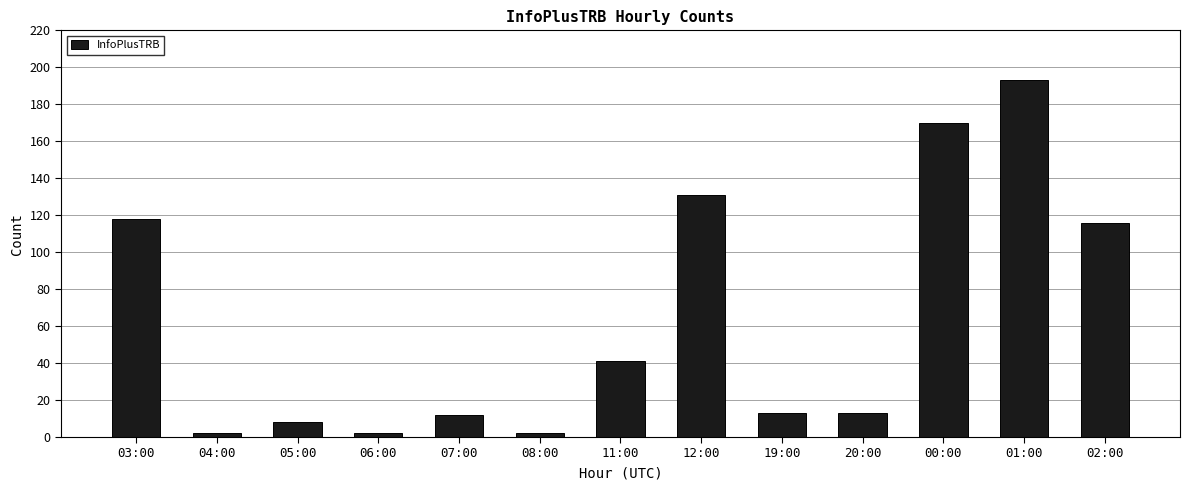

Is it true that the value at 02:00 is 116?

True